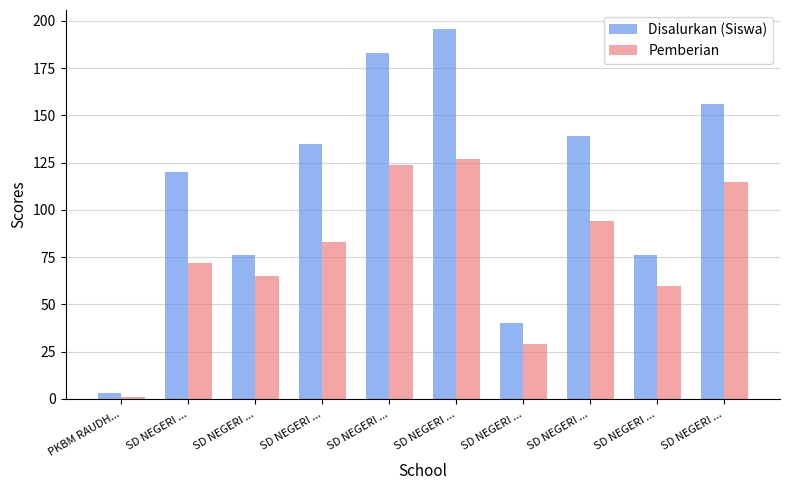

How many data points does each series have?

10